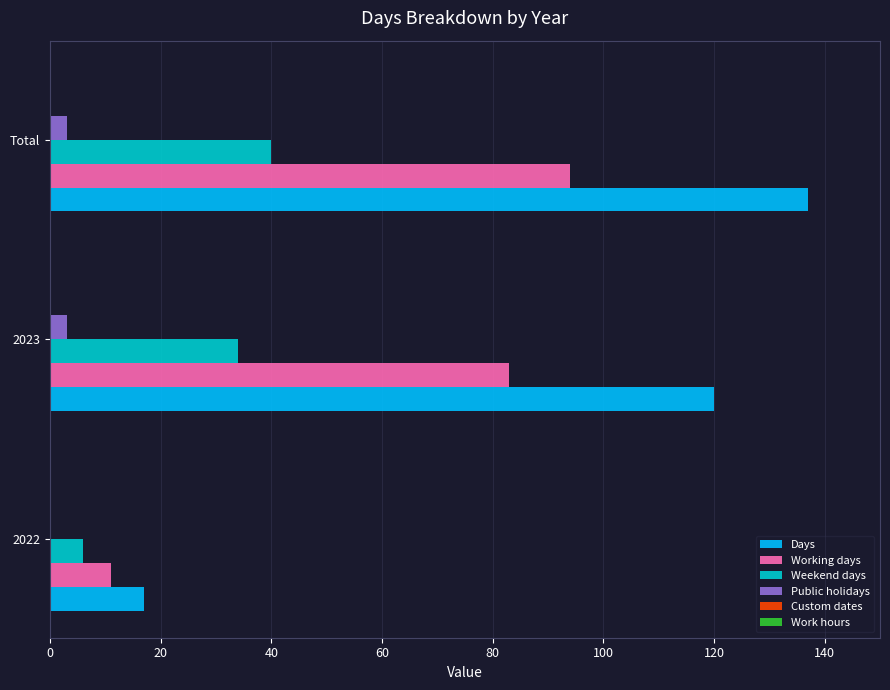

True or false: Working days has a value of 157 at Total.

False